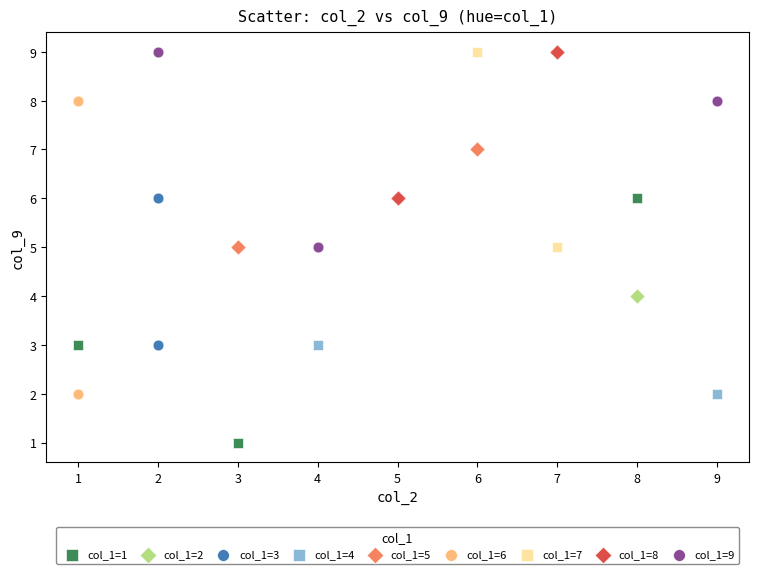

What are all the series names shown in the legend?

col_1=1, col_1=2, col_1=3, col_1=4, col_1=5, col_1=6, col_1=7, col_1=8, col_1=9